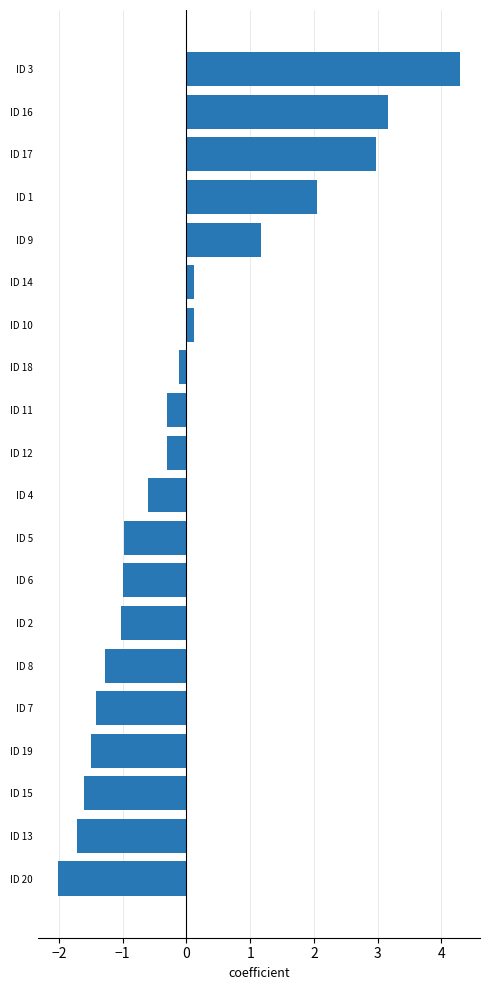

True or false: the data shows -0.1 at ID 18.

True